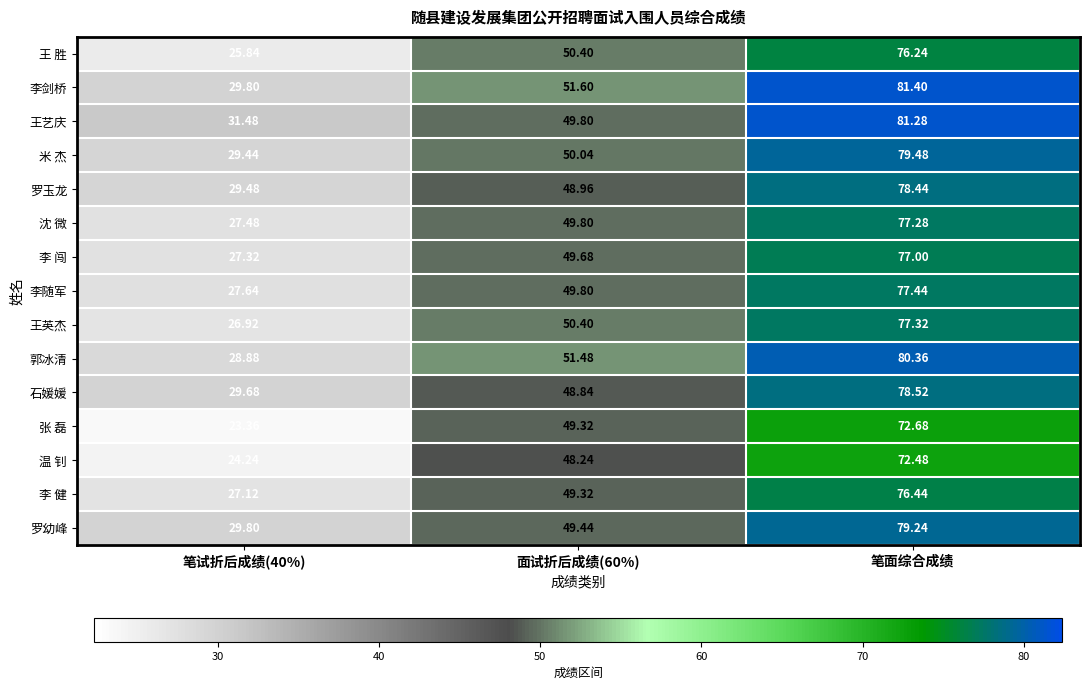

At 笔面综合成绩, list the series in order from largest to smallest.

李剑桥, 王艺庆, 郭冰清, 米 杰, 罗幼峰, 石媛媛, 罗玉龙, 李随军, 王英杰, 沈 微, 李 闯, 李 健, 王 胜, 张 磊, 温 钊